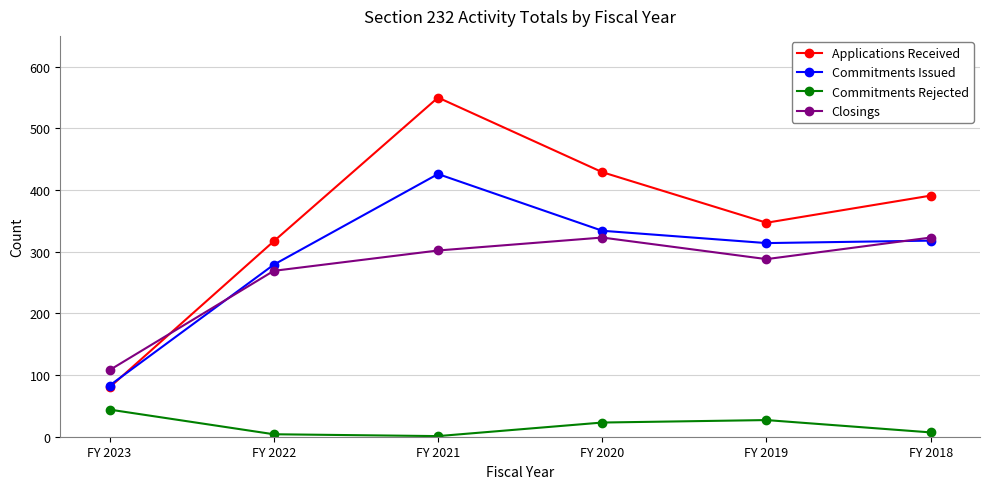

Is the value of Commitments Issued at FY 2020 greater than the value of Applications Received at FY 2022?

Yes